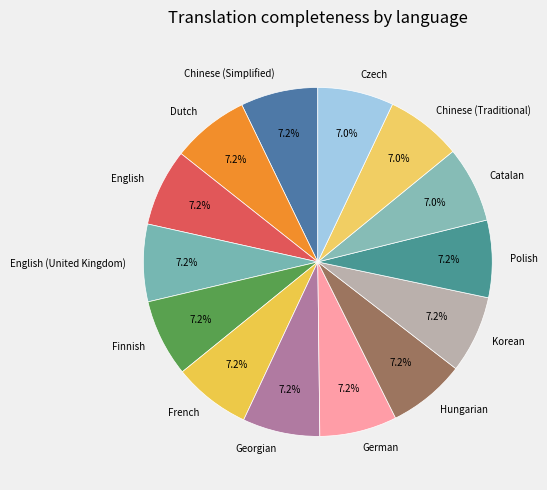

What portion of the pie excludes Dutch?

92.8%